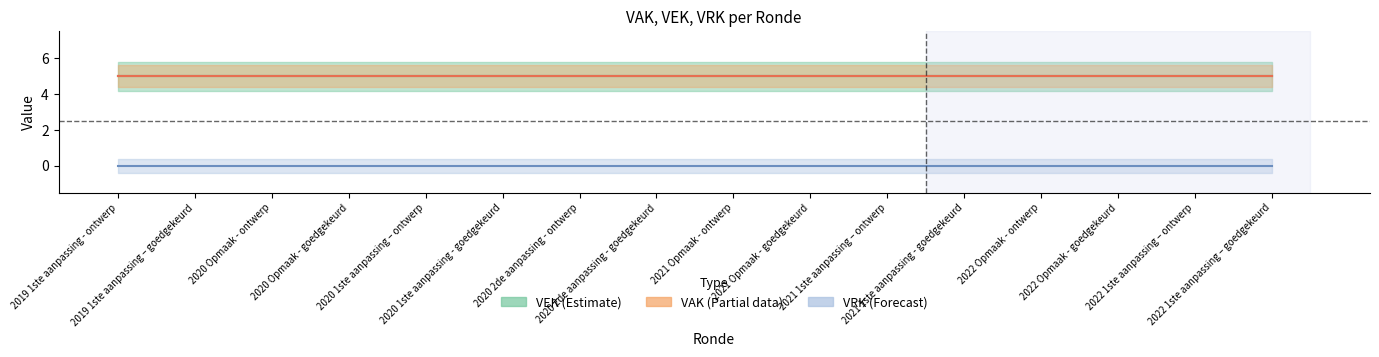

True or false: VEK and VAK cross at least once.

False